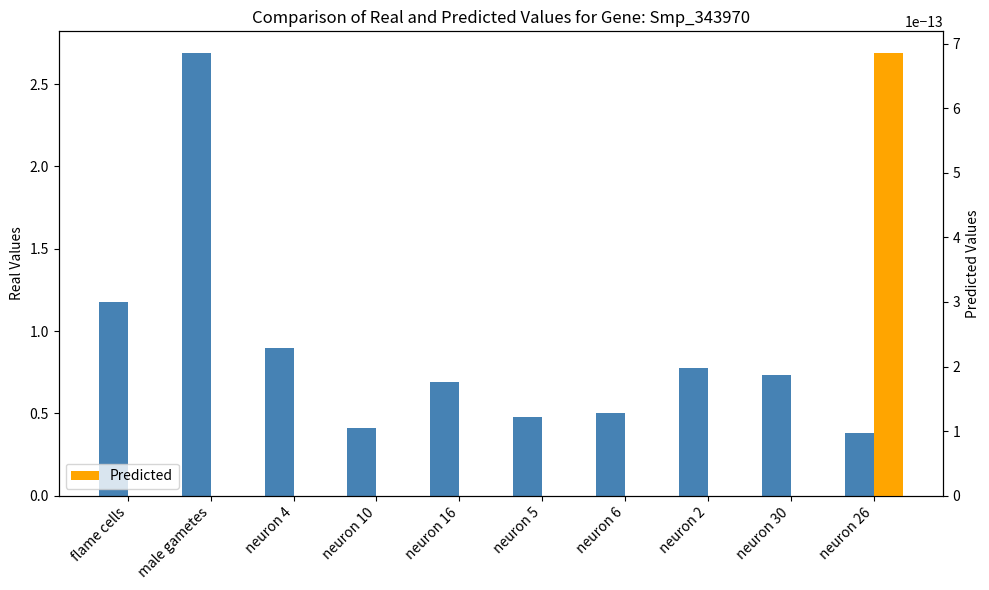

At which category does the chart reach its minimum across all series?

flame cells